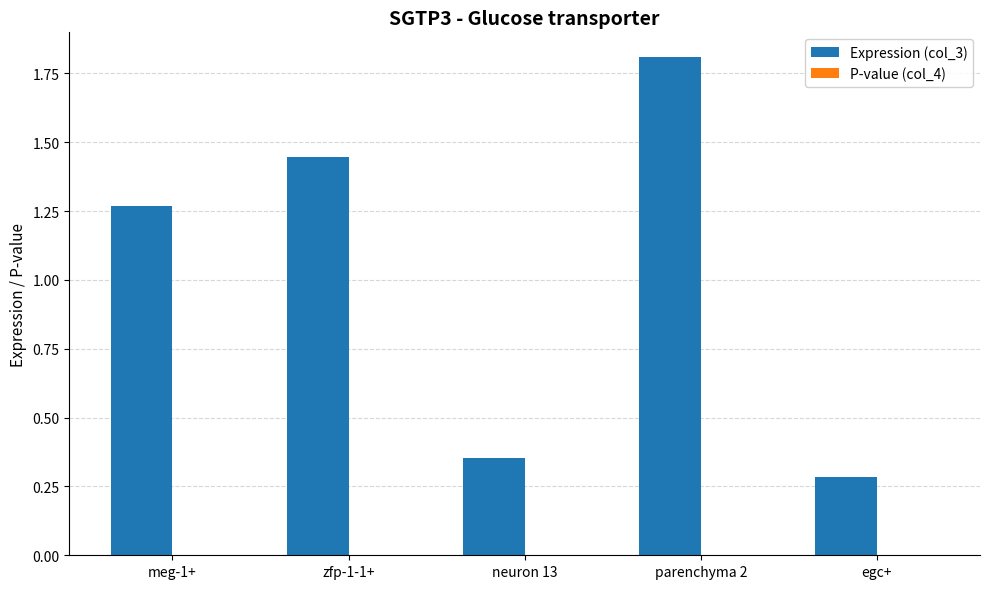

What is the sum of the Expression (col_3) values at neuron 13 and egc+?

0.6